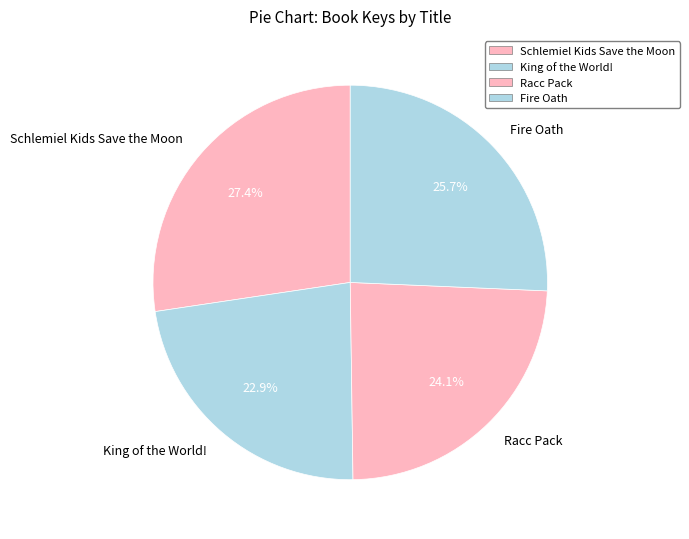

What is the ratio of the value at Schlemiel Kids Save the Moon to the value at Fire Oath?

1.1